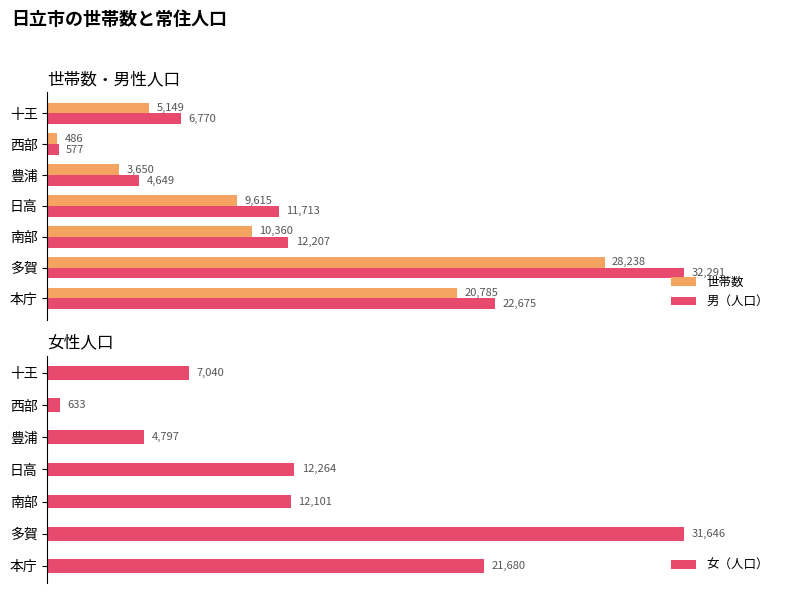

What is the difference between the second highest and second lowest values in the 男（人口） series?

18026